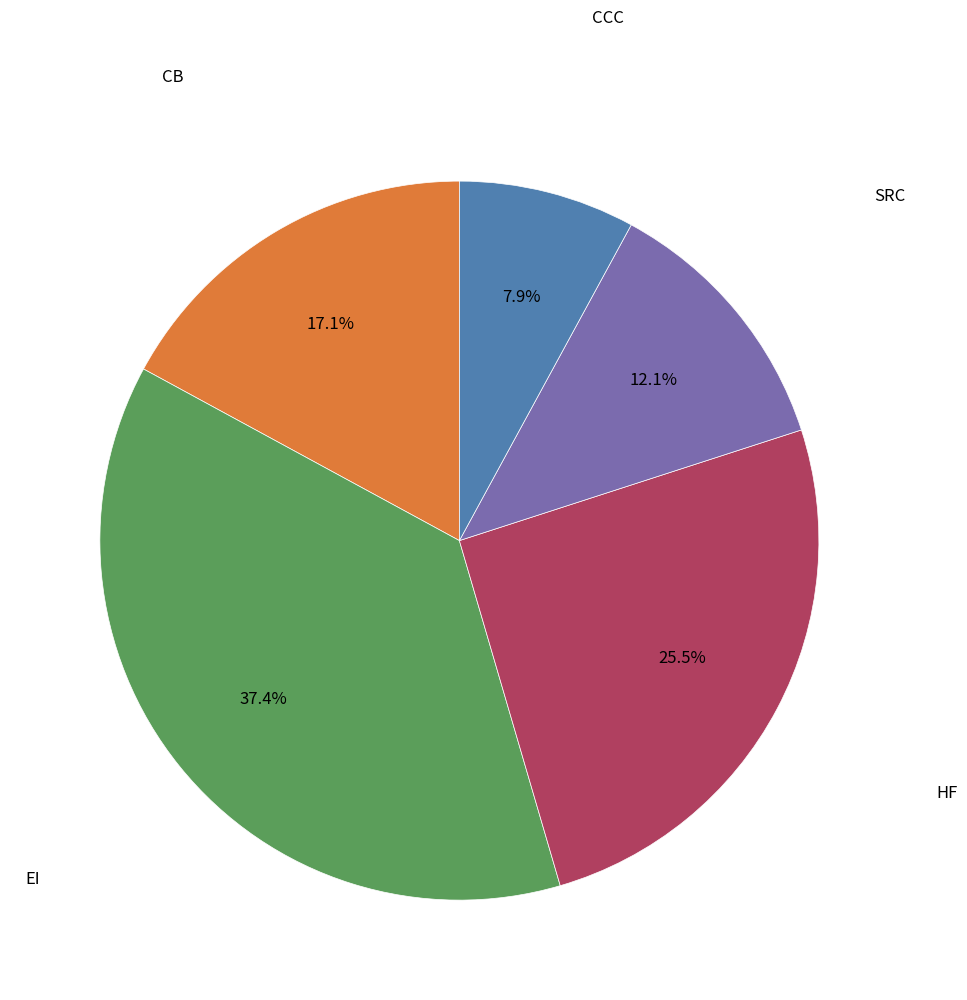

Count the number of slices in the pie.

5